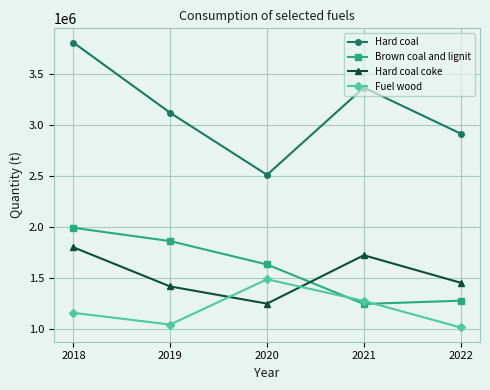

Where is the first local maximum for Hard coal coke?

2021